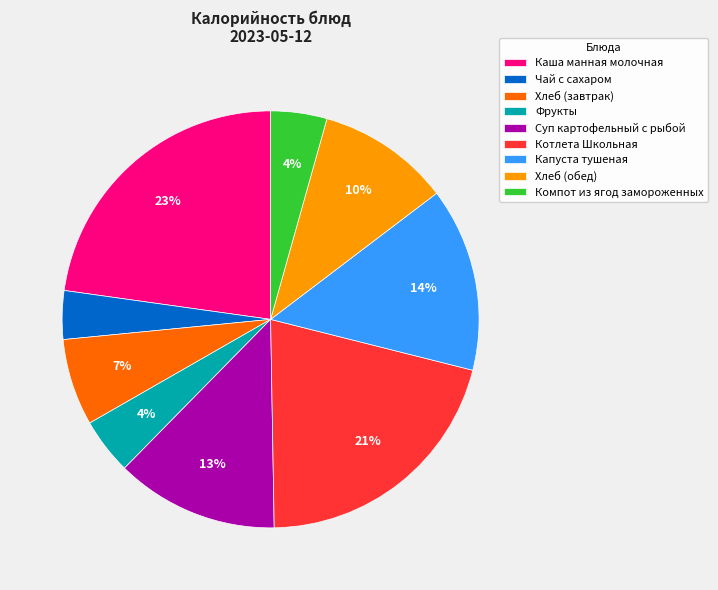

To the nearest percent, what percentage of the pie is Хлеб (обед)?

10%